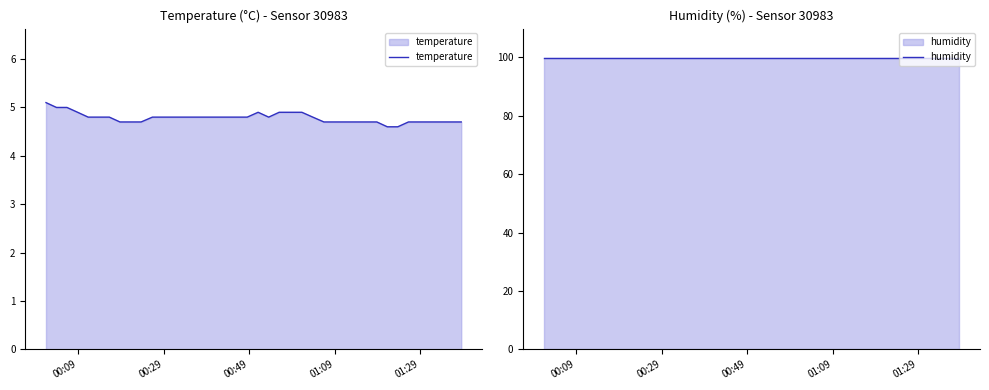

True or false: humidity and temperature cross at least once.

False